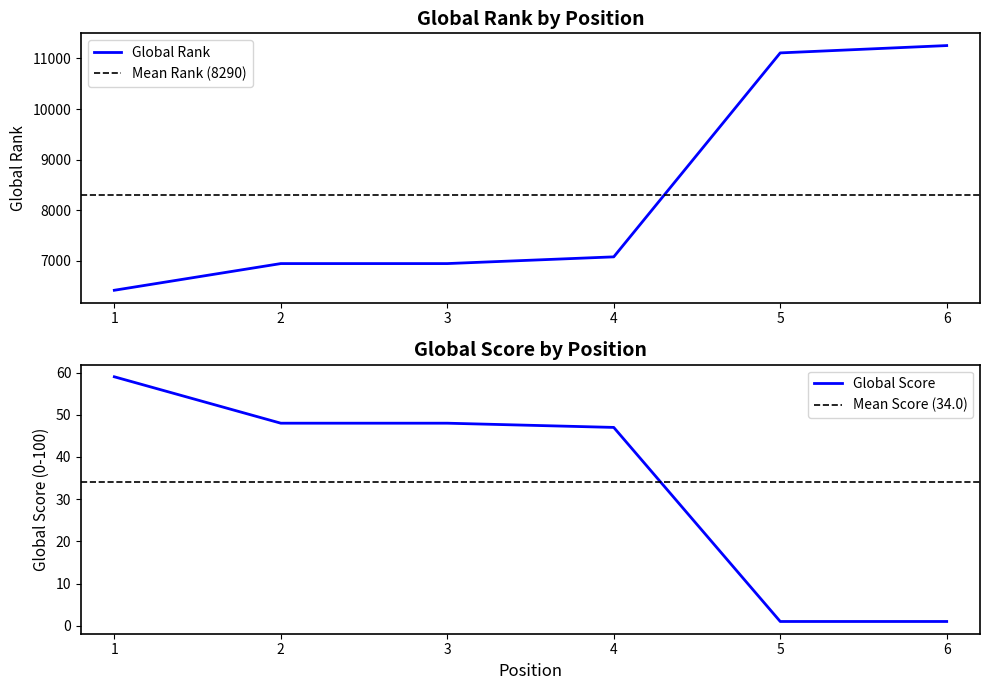

What is the difference between the Global Rank values at 1 and 5?

4696